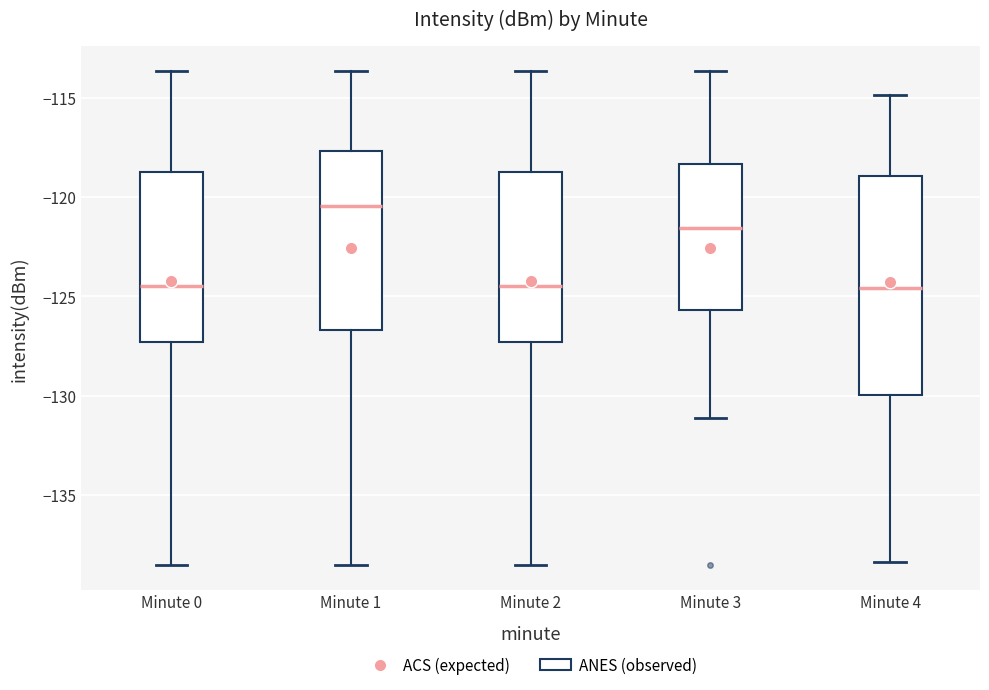

Which box has the highest median line?

Minute 1